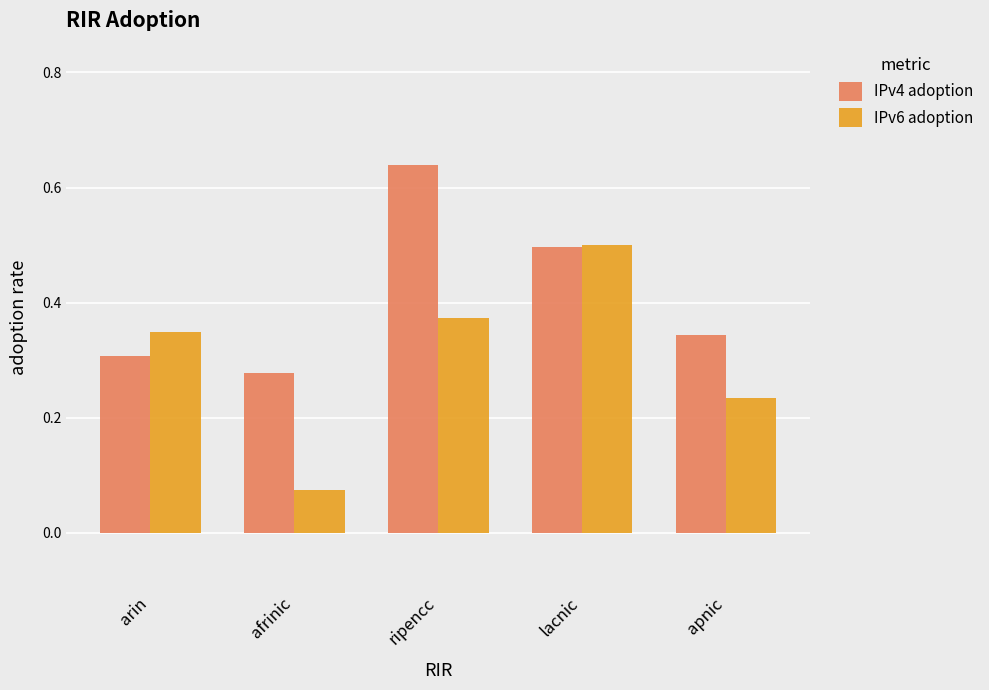

Rank the series at ripencc from lowest to highest value.

IPv6 adoption, IPv4 adoption